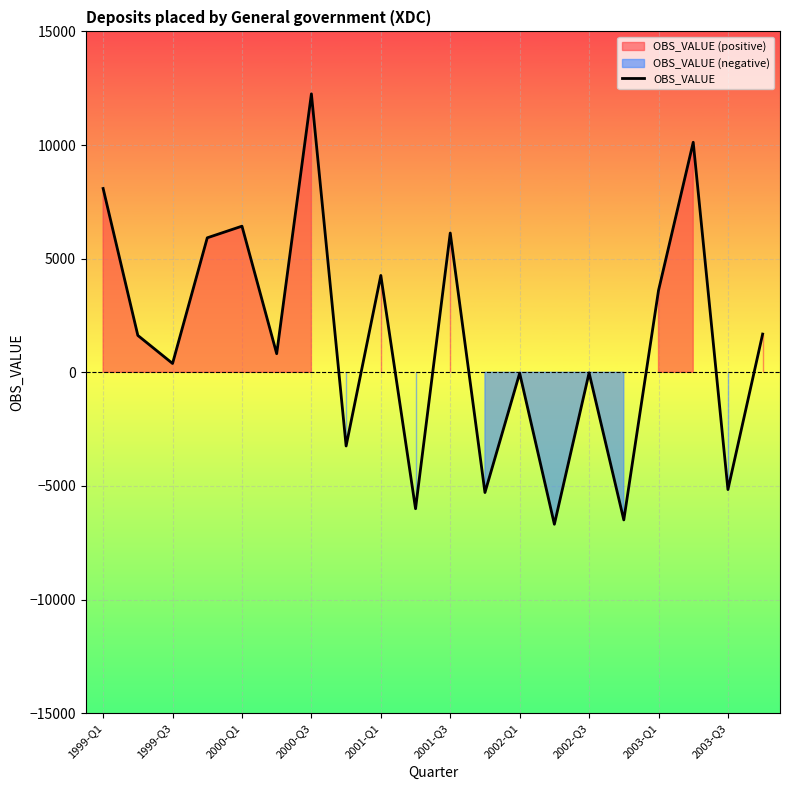

What is the greatest value displayed?

12252